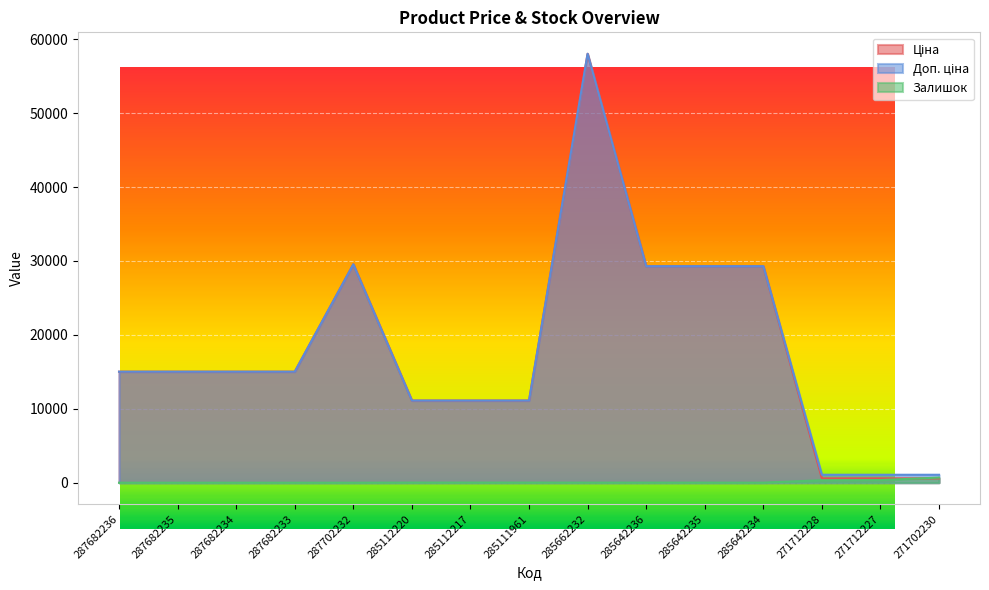

At which category does the chart reach its minimum across all series?

287682236